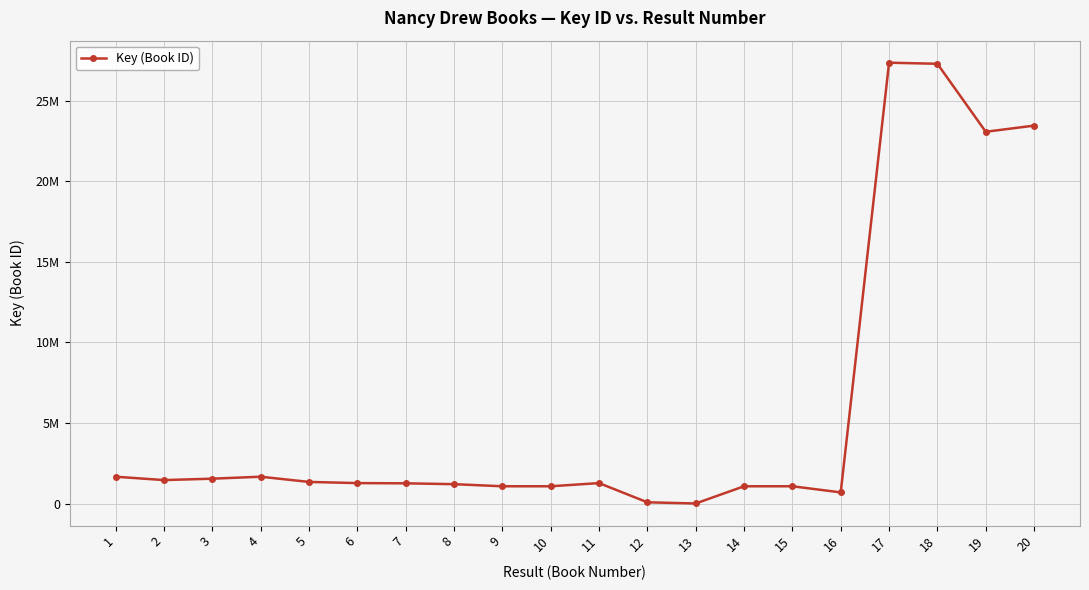

Does the chart have visible grid lines?

Yes